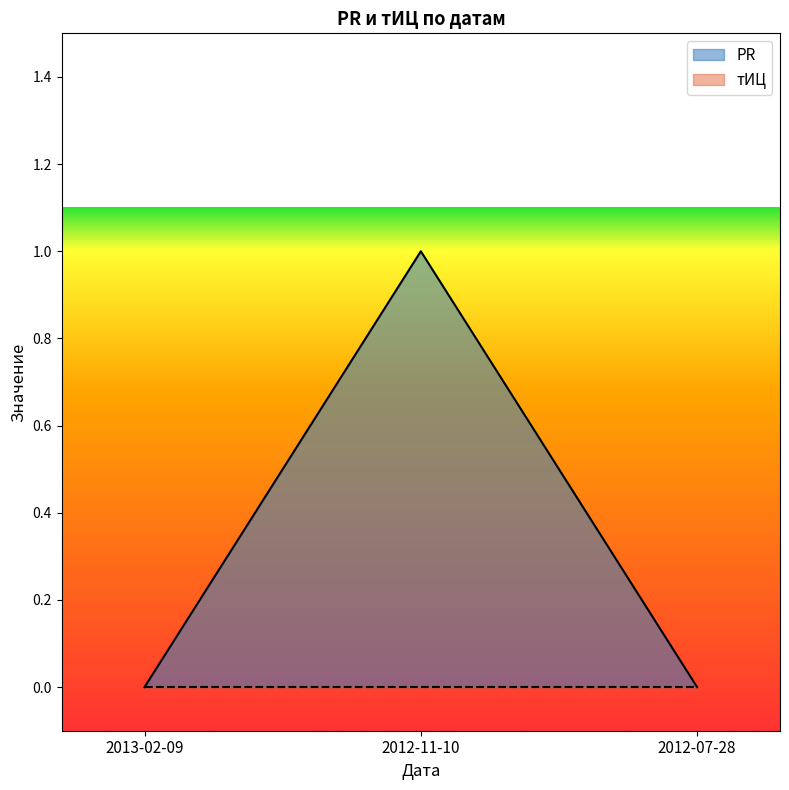

What is the change in value from 2012-11-10 to 2012-07-28?

-1